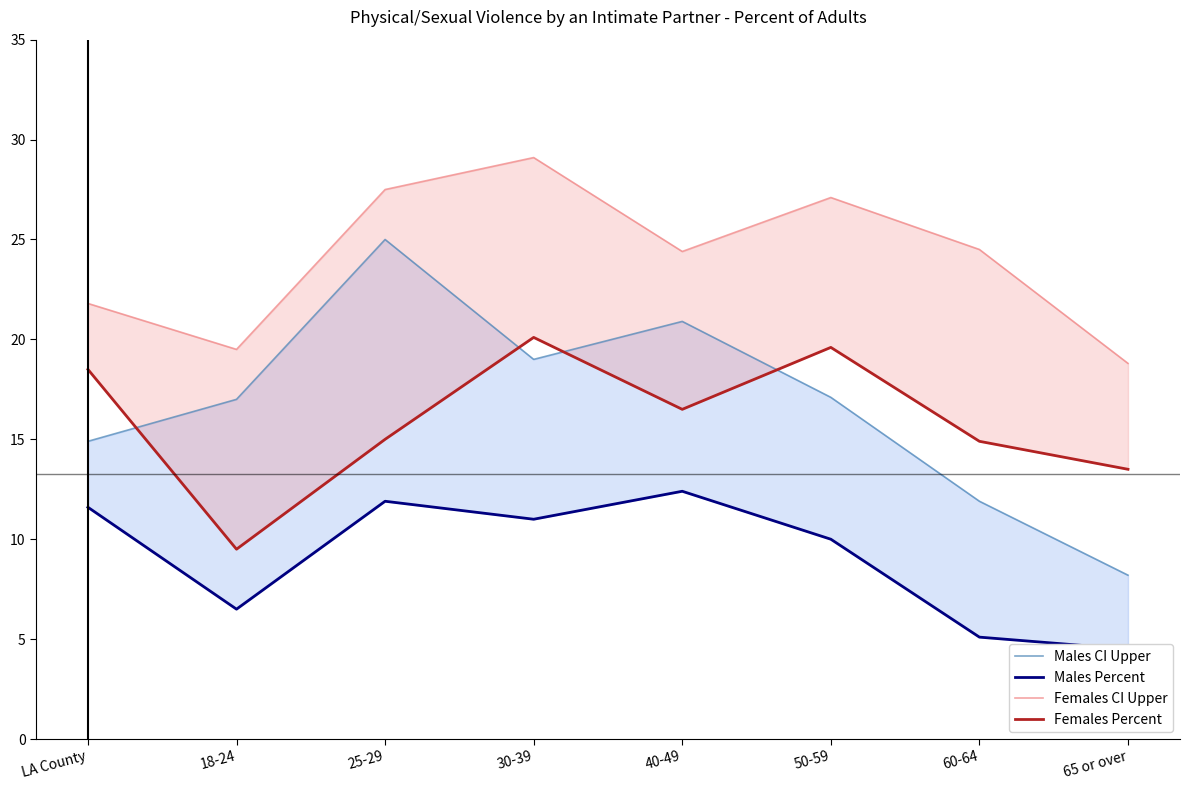

True or false: Females CI Upper and Females Percent cross at least once.

False